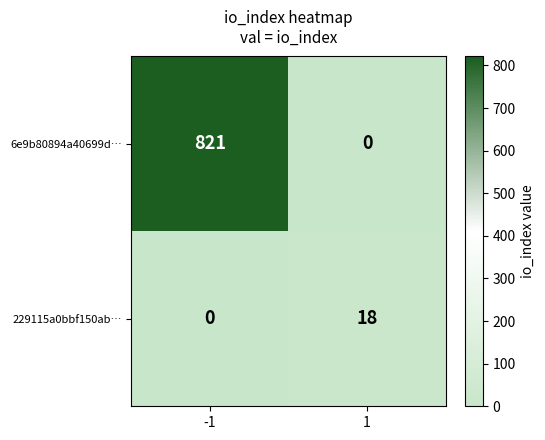

Rank the series by their average value, from lowest to highest.

229115a0bbf150ab…, 6e9b80894a40699d…